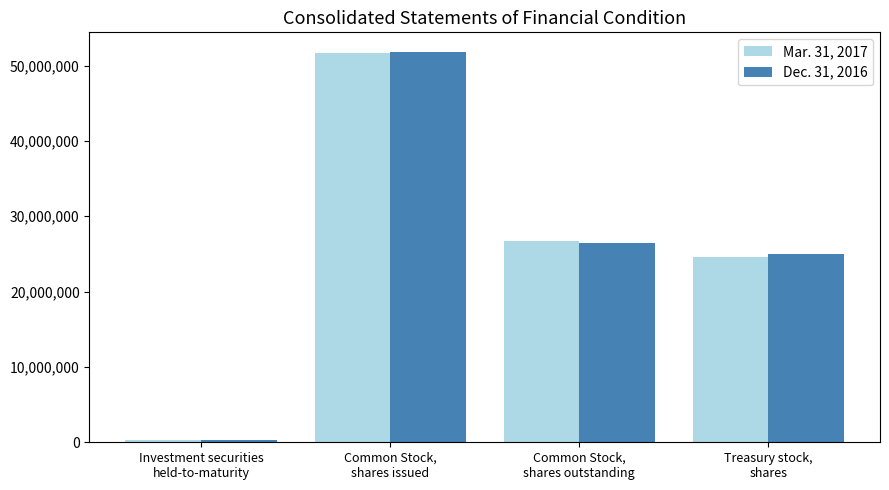

List the series in order of their peak value, highest first.

Dec. 31, 2016, Mar. 31, 2017